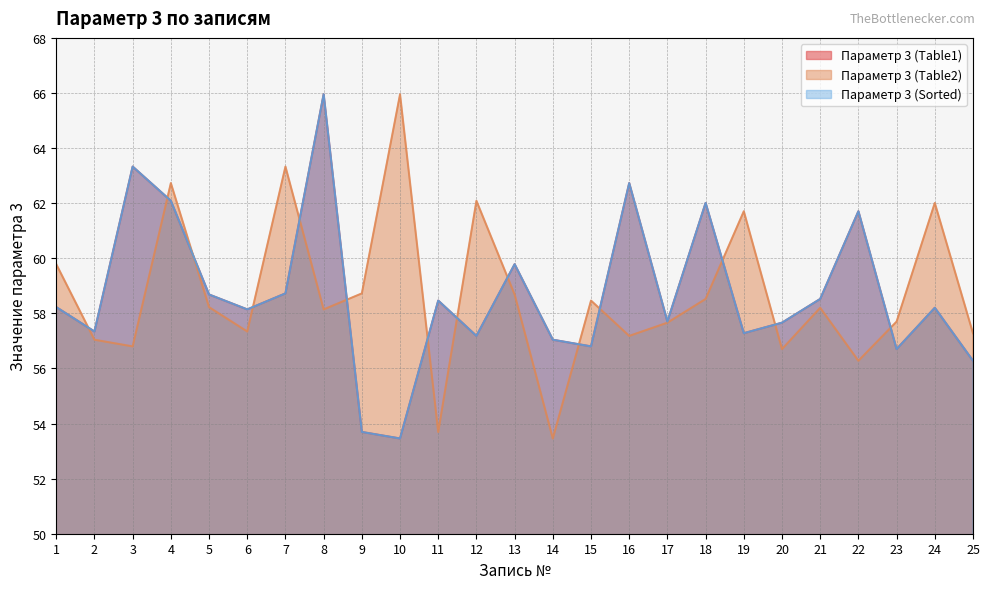

List the series in order of their peak value, highest first.

Параметр 3 (Table1), Параметр 3 (Table2), Параметр 3 (Sorted)